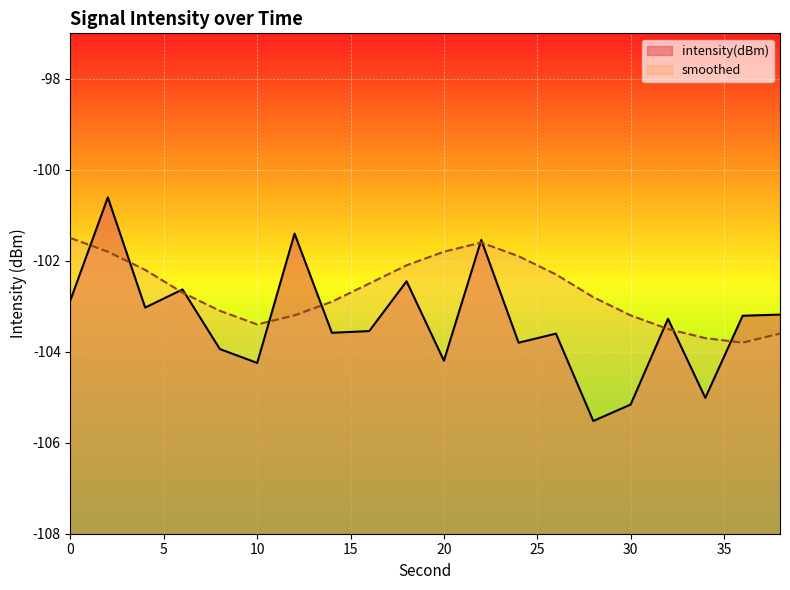

What is the spread (max minus min) of values at 18?

0.4